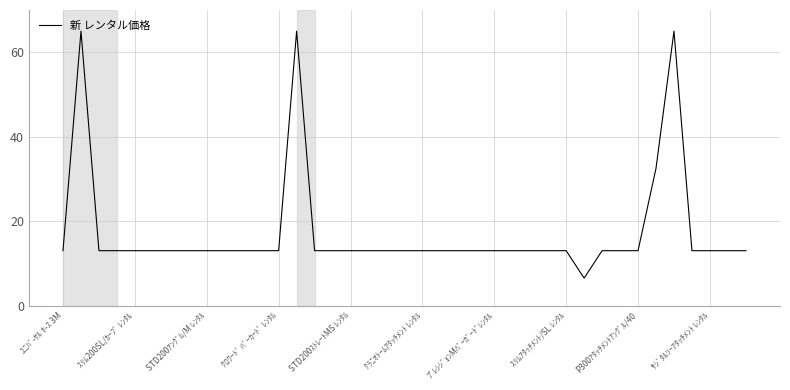

What is the minimum value shown in the chart?

6.5